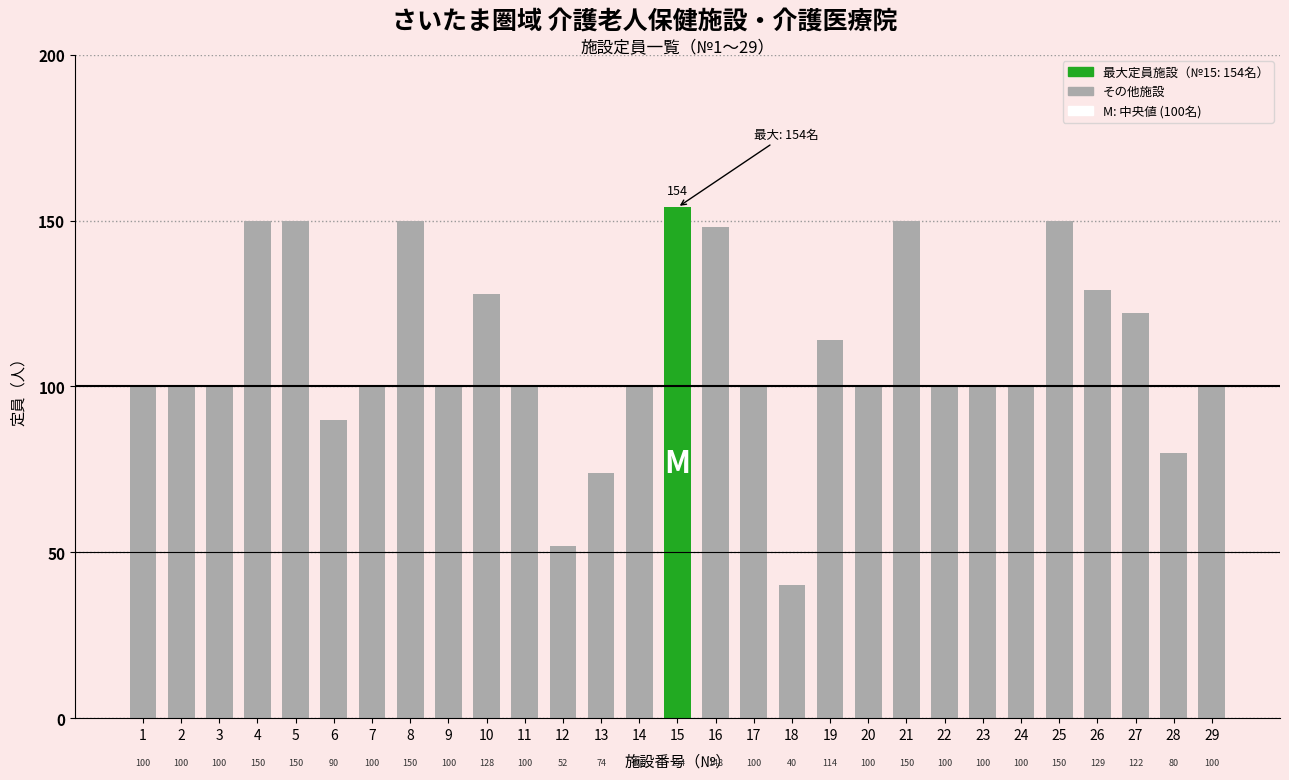

What is the difference between the maximum and minimum values?

114